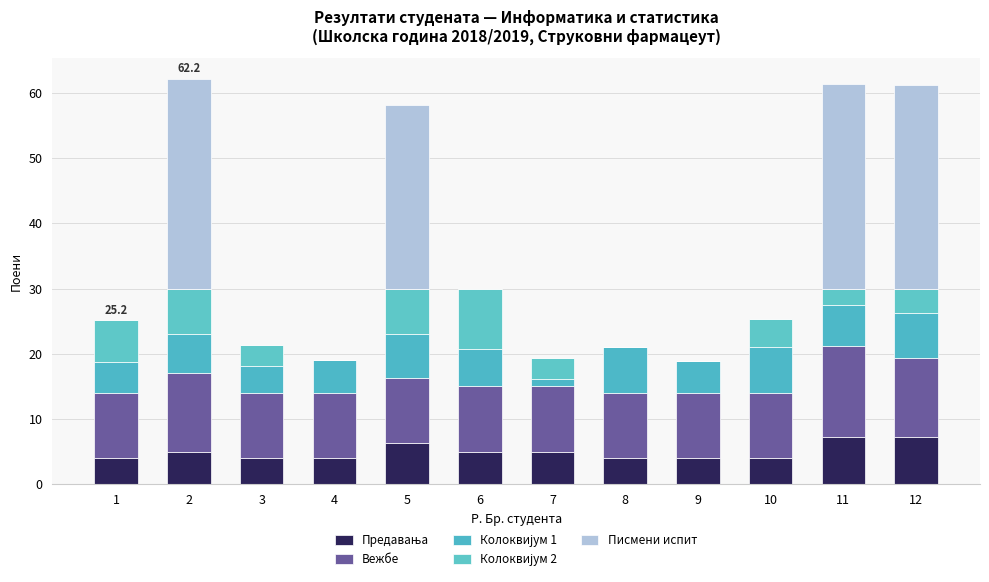

Between 12 and 9, which is larger?

12